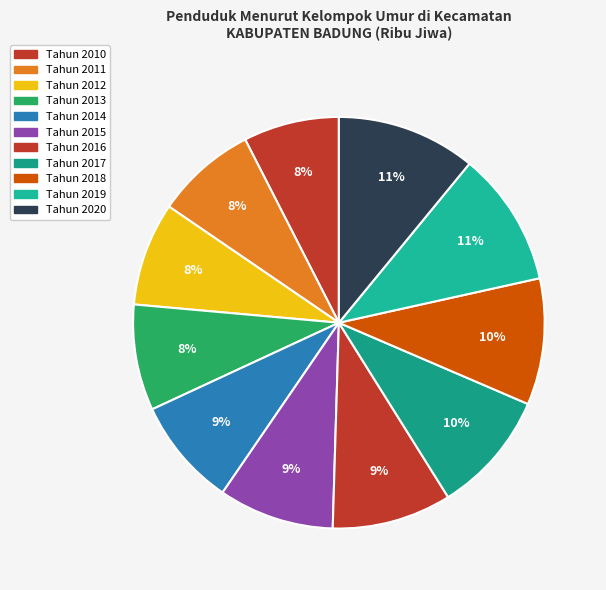

Count the number of slices in the pie.

11